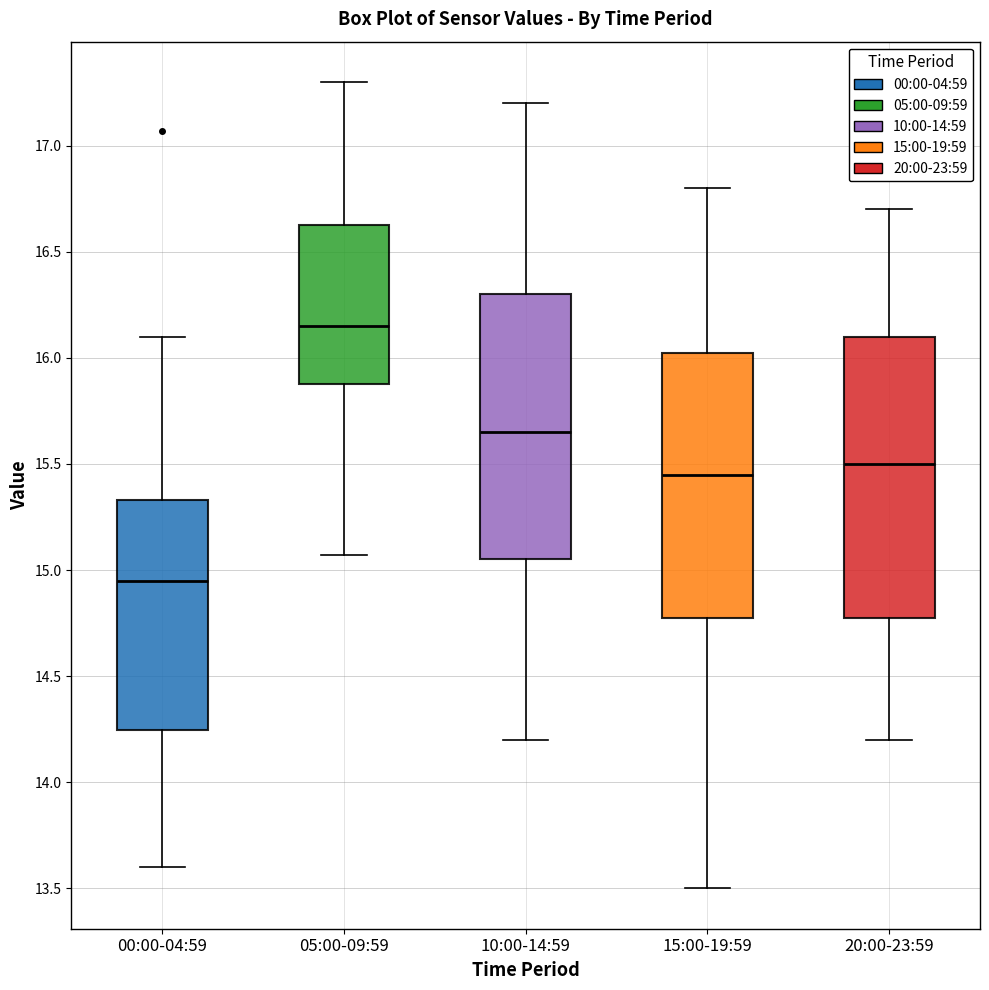

Reading left to right, transcribe this box plot: for each box, give where its median line is, the range the box spans, and where its two whiskers end, as read against the y-axis. The values are not printed on the chart, so give them approximately, as read against the axis.

00:00-04:59: median 14.95, box 14.25 to 15.35, whiskers 13.60 to 16.10
05:00-09:59: median 16.15, box 15.90 to 16.65, whiskers 15.05 to 17.30
10:00-14:59: median 15.65, box 15.05 to 16.30, whiskers 14.20 to 17.20
15:00-19:59: median 15.45, box 14.80 to 16.05, whiskers 13.50 to 16.80
20:00-23:59: median 15.50, box 14.80 to 16.10, whiskers 14.20 to 16.70